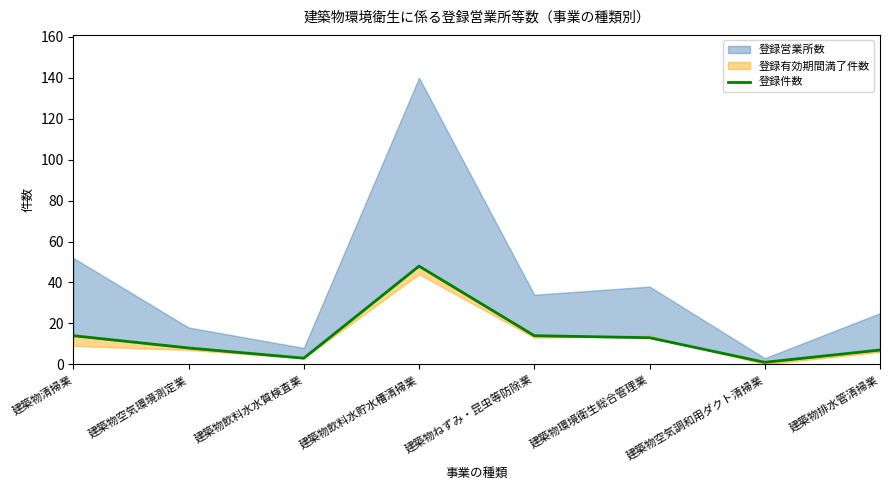

What is the value of the 7th point from the left?

1